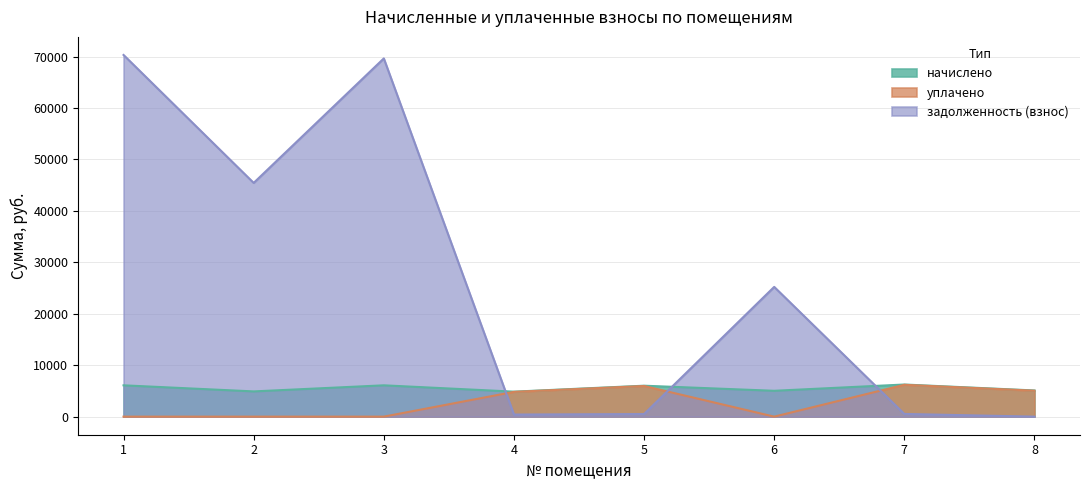

Reading left to right, list all the values displayed in this chart.

начислено: 1=6087.8	2=4903.6	3=6087.8	4=4857.4	5=6013.8	6=5023.8	7=6245.2	8=5088.6
уплачено: 1=0.0	2=0.0	3=0.0	4=4814.9	5=5960.5	6=0.0	7=6189.8	8=5043.5
задолженность (взнос): 1=70306.1	2=45438.0	3=69634.6	4=404.2	5=501.1	6=25221.3	7=520.4	8=0.0